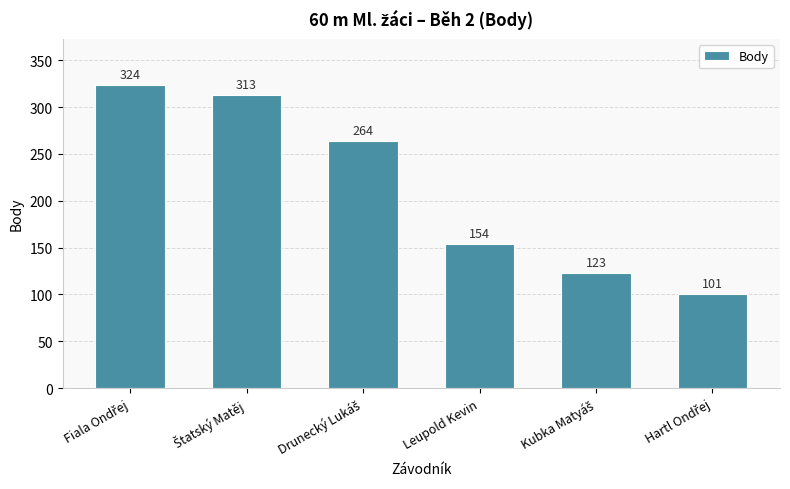

What is the value of the 6th bar from the left?

101